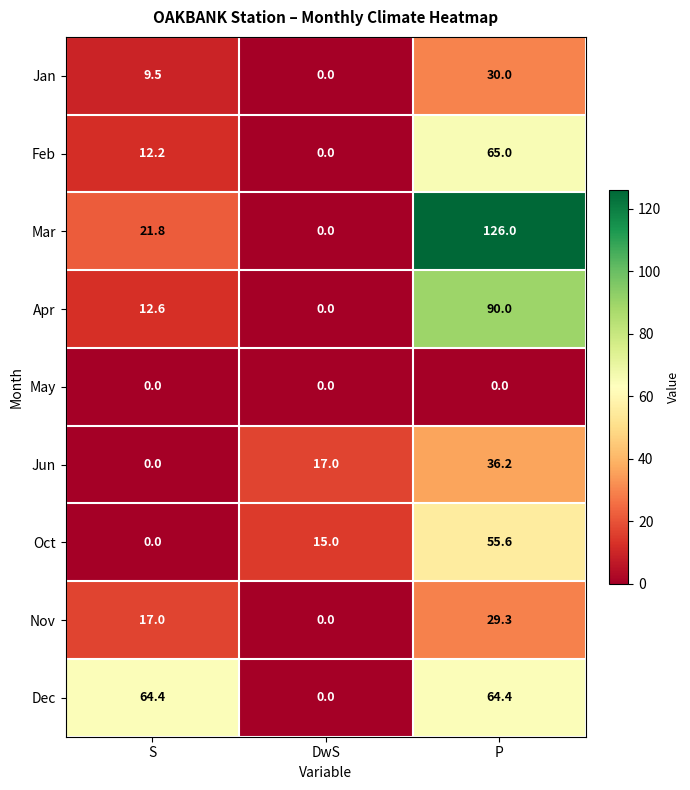

Reading right to left, what are all the values shown in this chart?

Jan: P=30.0	DwS=0.0	S=9.5
Feb: P=65.0	DwS=0.0	S=12.2
Mar: P=126.0	DwS=0.0	S=21.8
Apr: P=90.0	DwS=0.0	S=12.6
May: P=0.0	DwS=0.0	S=0.0
Jun: P=36.2	DwS=17.0	S=0.0
Oct: P=55.6	DwS=15.0	S=0.0
Nov: P=29.3	DwS=0.0	S=17.0
Dec: P=64.4	DwS=0.0	S=64.4